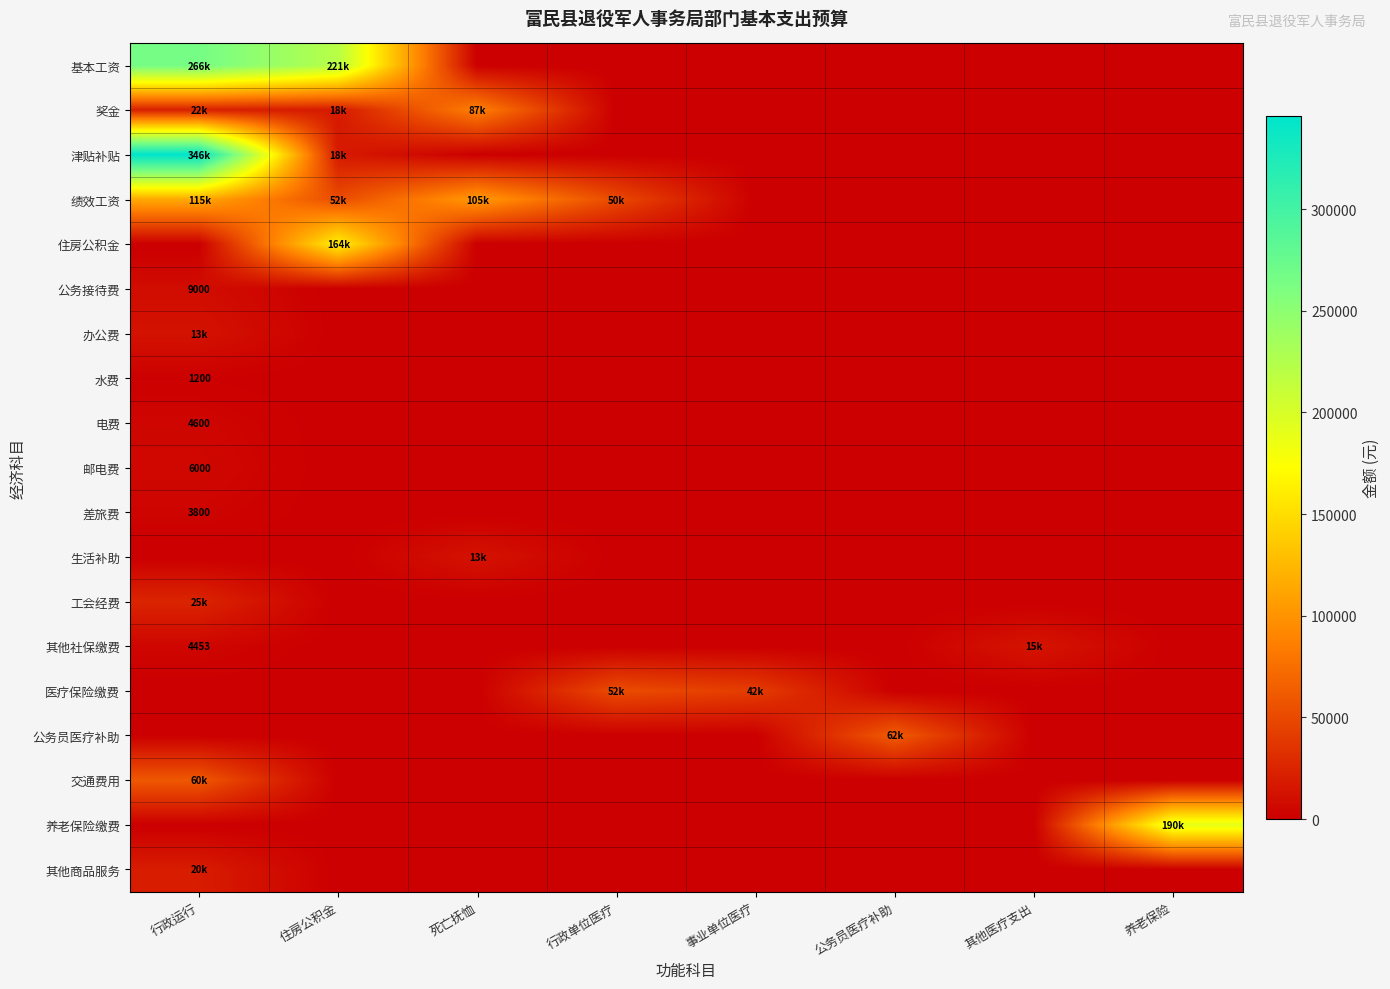

List the series in order of their peak value, lowest first.

水费, 差旅费, 电费, 邮电费, 公务接待费, 办公费, 生活补助, 其他社保缴费, 其他商品服务, 工会经费, 医疗保险缴费, 交通费用, 公务员医疗补助, 奖金, 绩效工资, 住房公积金, 养老保险缴费, 基本工资, 津贴补贴